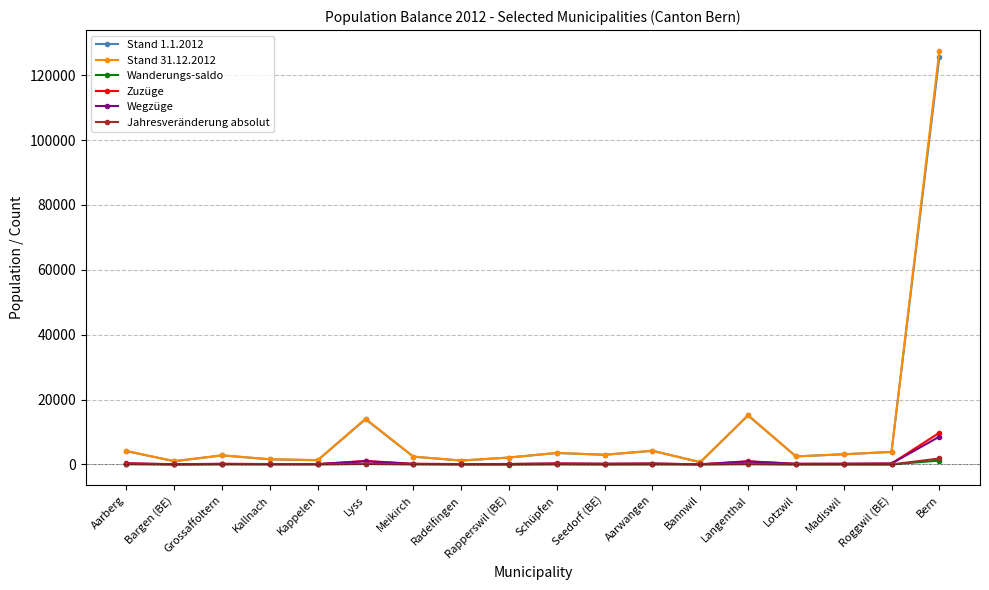

What is the average value of the Zuzüge series?

809